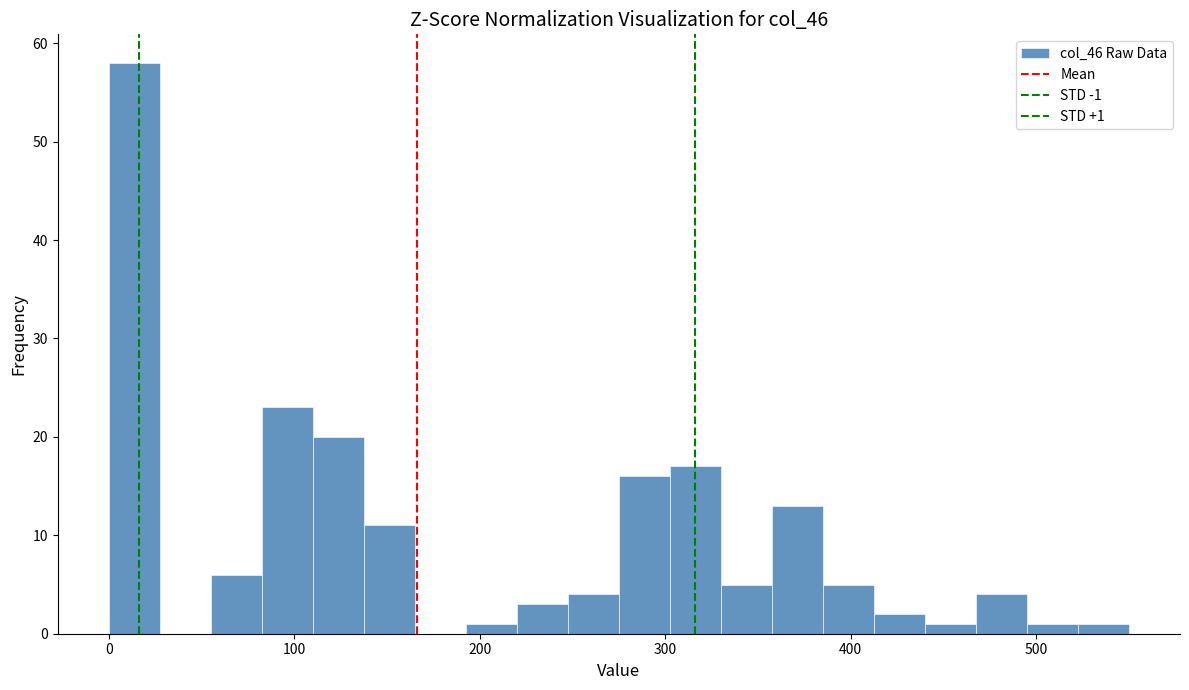

Around what value on the x-axis is the tallest bar? Give the approximate position of its centre, as read against the axis.

10